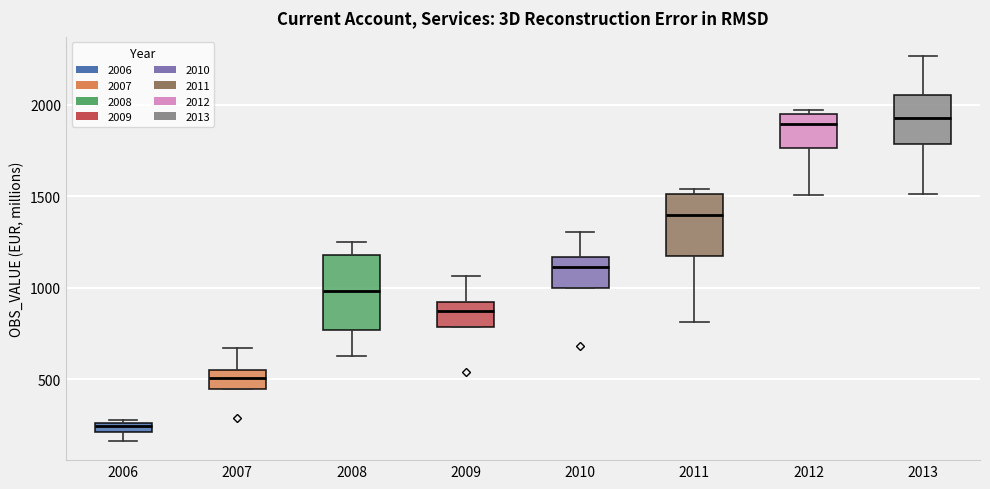

Comparing the boxes themselves (not the whiskers), which one is the tallest?

2008